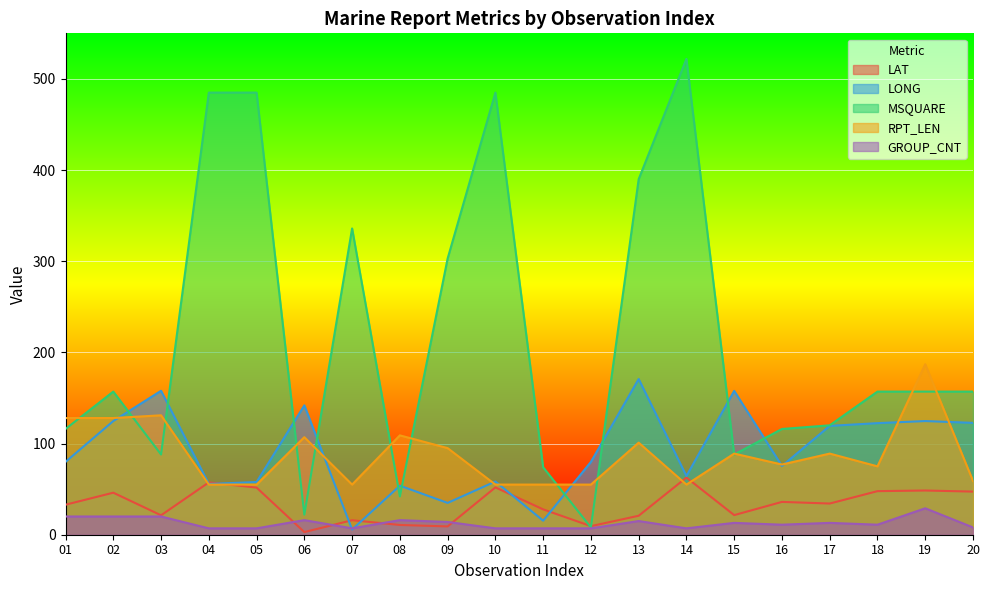

How many interior local valleys does the LONG series have?

6